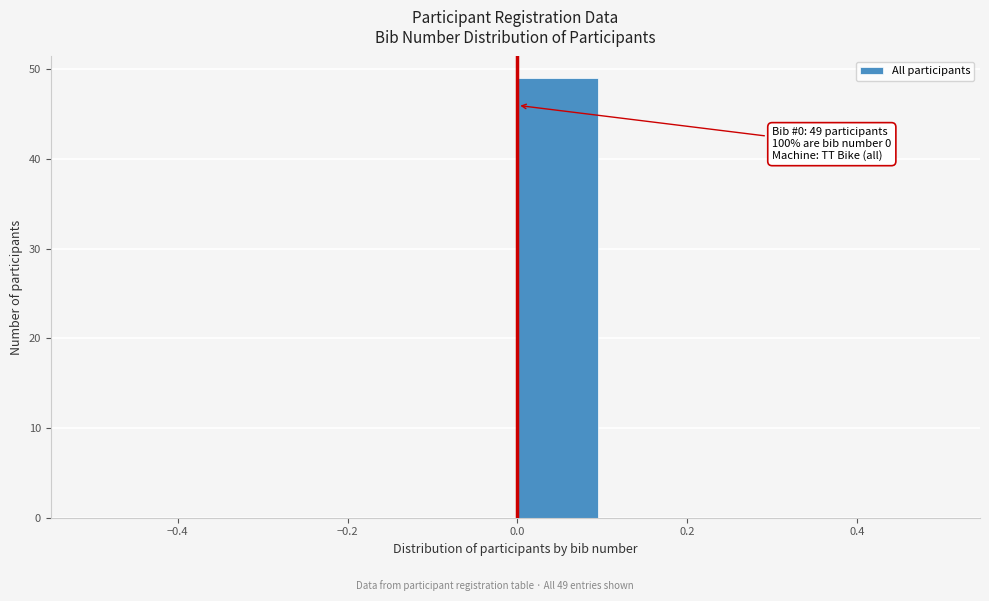

Over which range of the x-axis is the bar tallest?

0.0 to 0.1